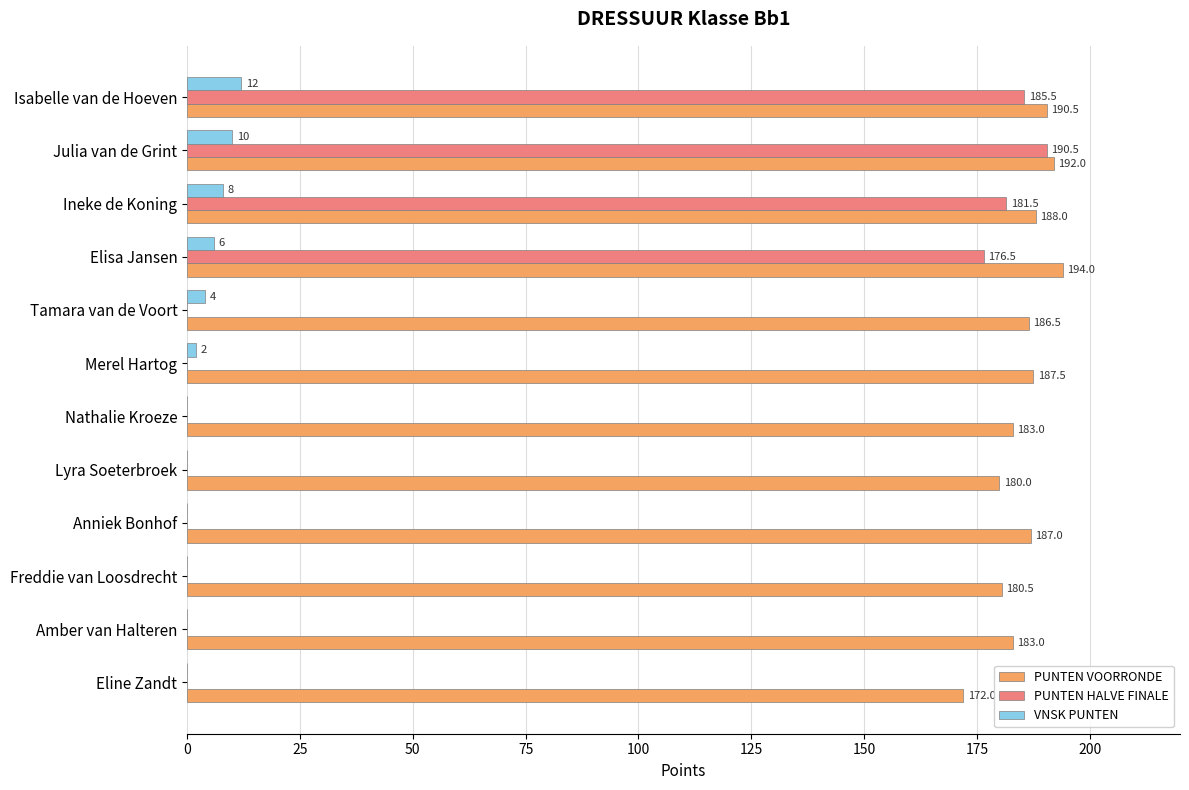

The PUNTEN VOORRONDE series shows 42.5 at Ineke de Koning. True or false?

False